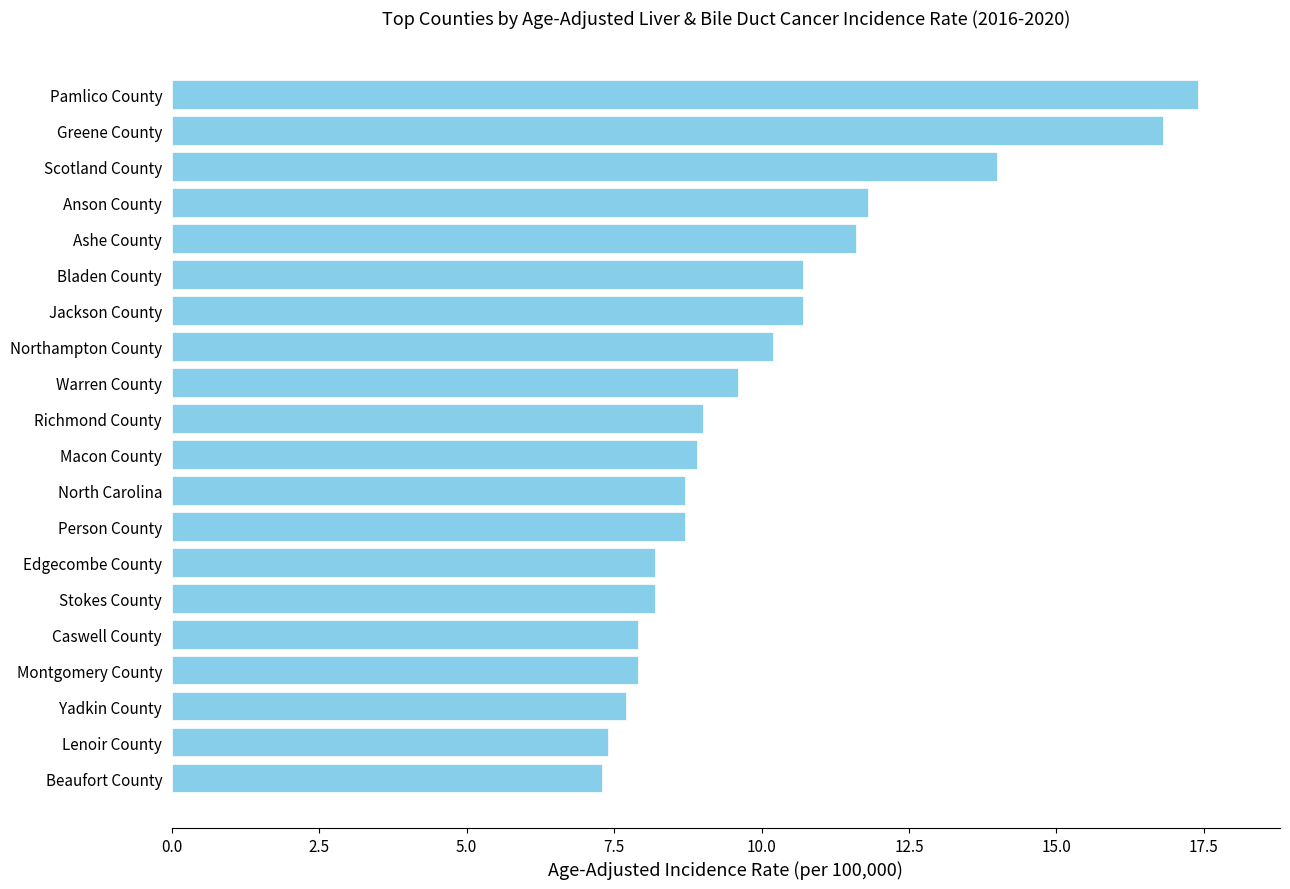

True or false: the data shows 8.7 at Person County.

True